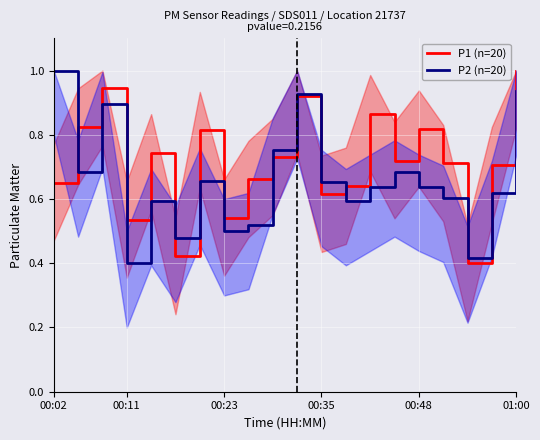

In P1 (n=20), how many points are higher than both neighbors (excluding endpoints)?

6